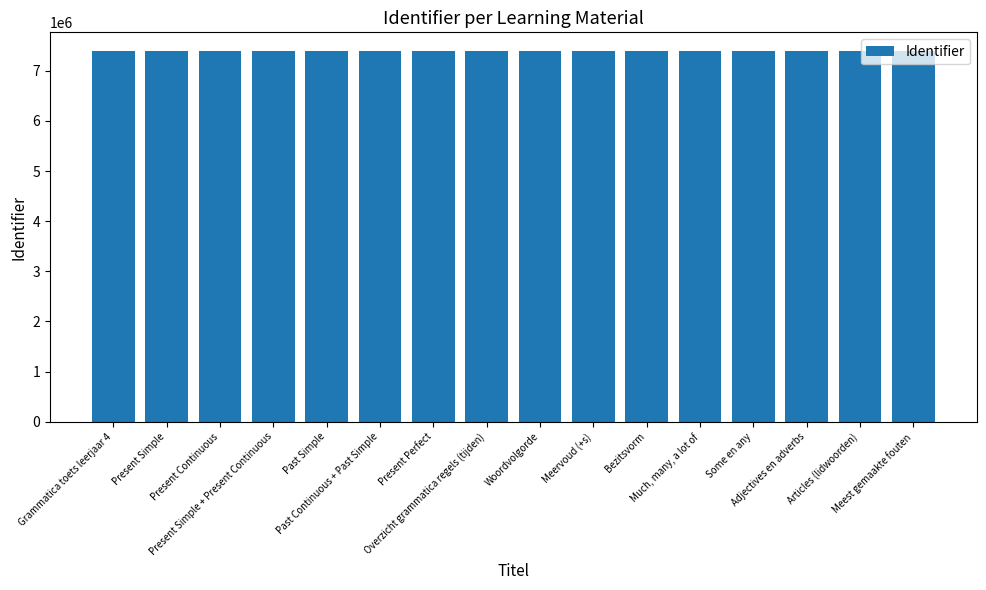

What is the greatest value displayed?

7396371